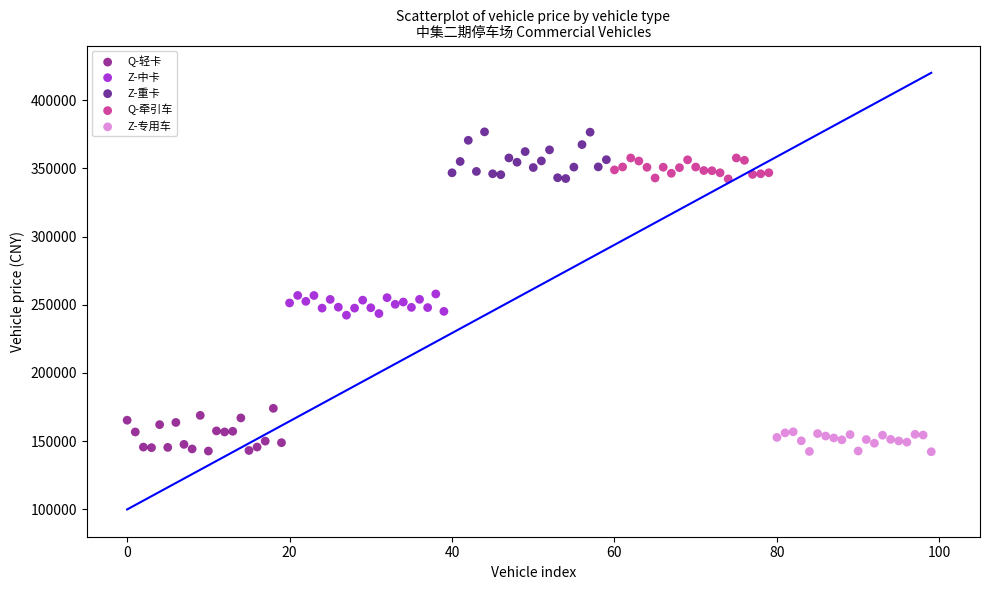

Which series reaches the maximum Y coordinate?

Z-重卡